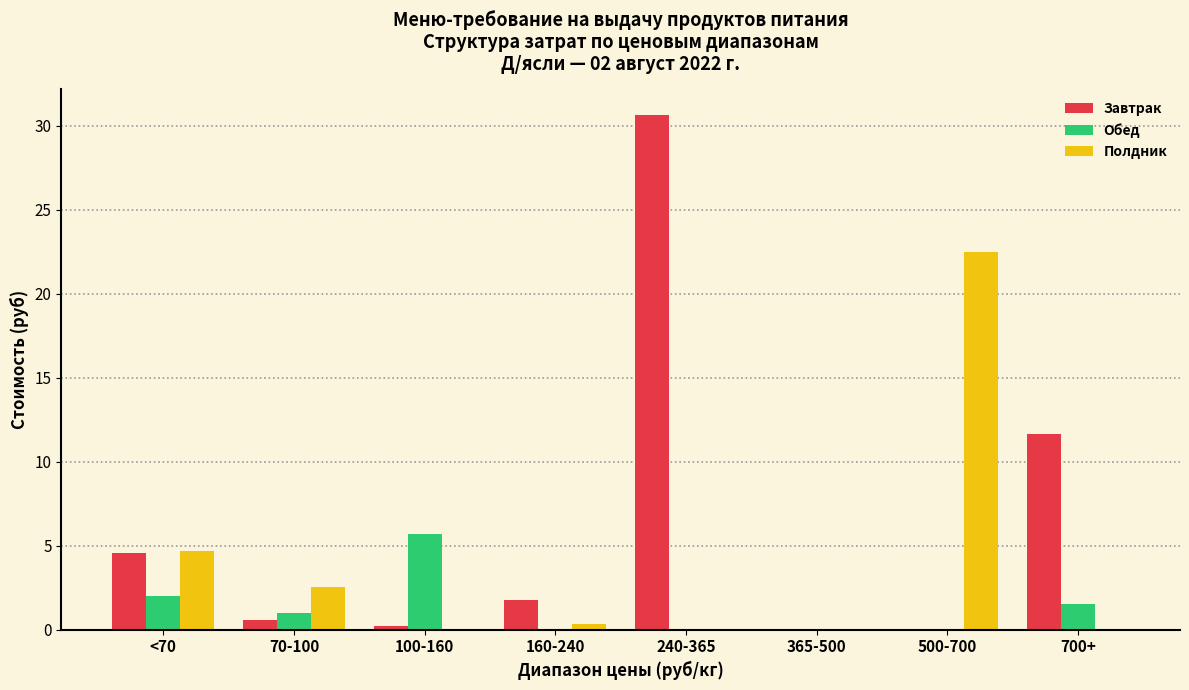

Reading left to right, extract all data points from this chart.

Завтрак: <70=4.6	70-100=0.5	100-160=0.2	160-240=1.8	240-365=30.6	365-500=0.0	500-700=0.0	700+=11.6
Обед: <70=2.0	70-100=1.0	100-160=5.7	160-240=0.0	240-365=0.0	365-500=0.0	500-700=0.0	700+=1.5
Полдник: <70=4.7	70-100=2.5	100-160=0.0	160-240=0.3	240-365=0.0	365-500=0.0	500-700=22.5	700+=0.0